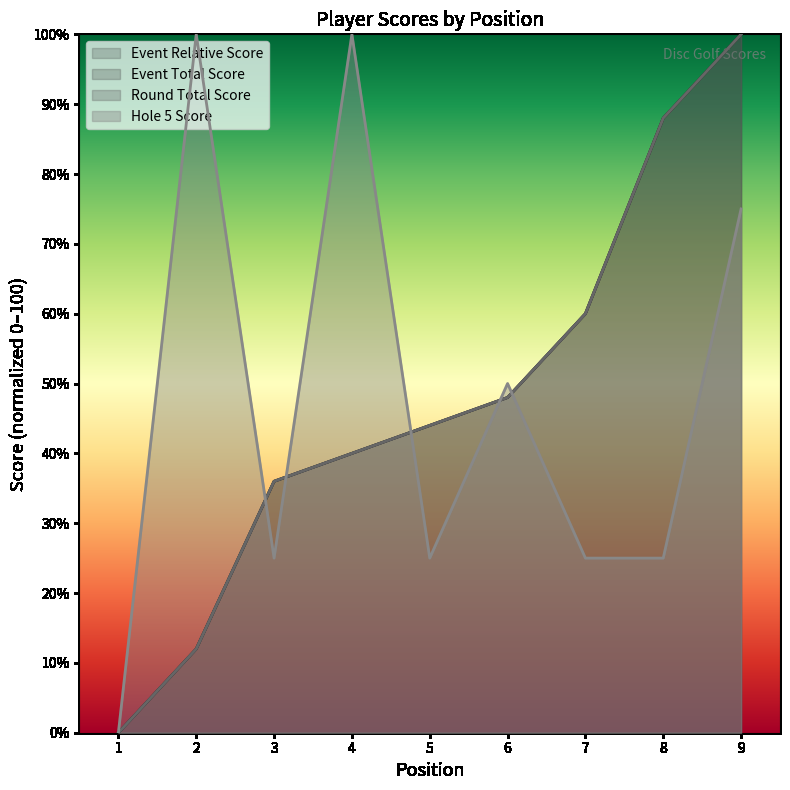

At which label does round_total_score first exceed 44?

6